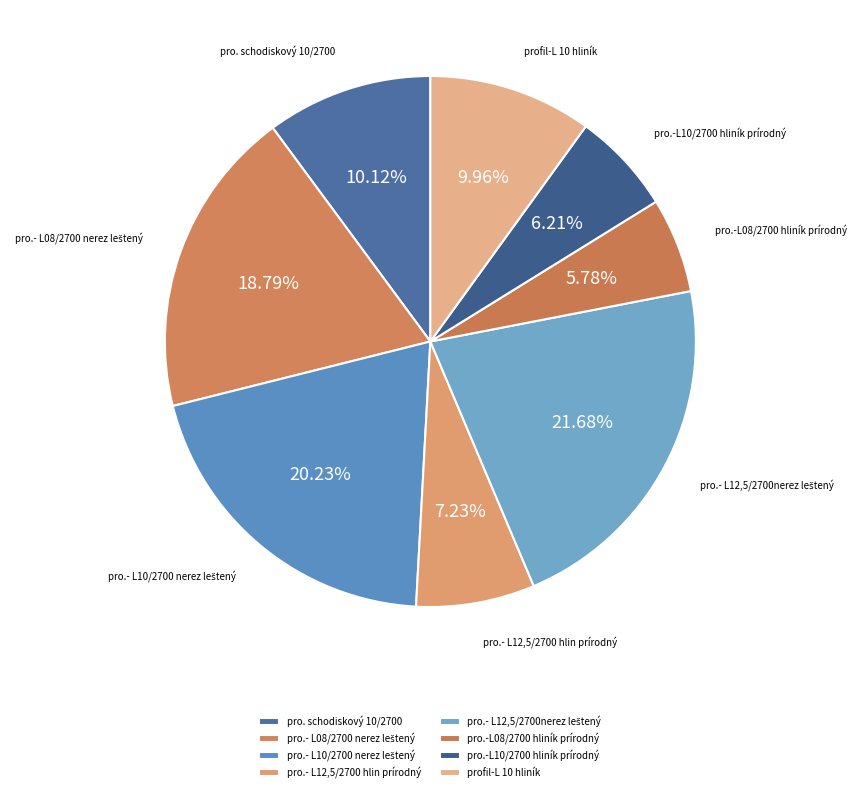

Count the number of slices in the pie.

8